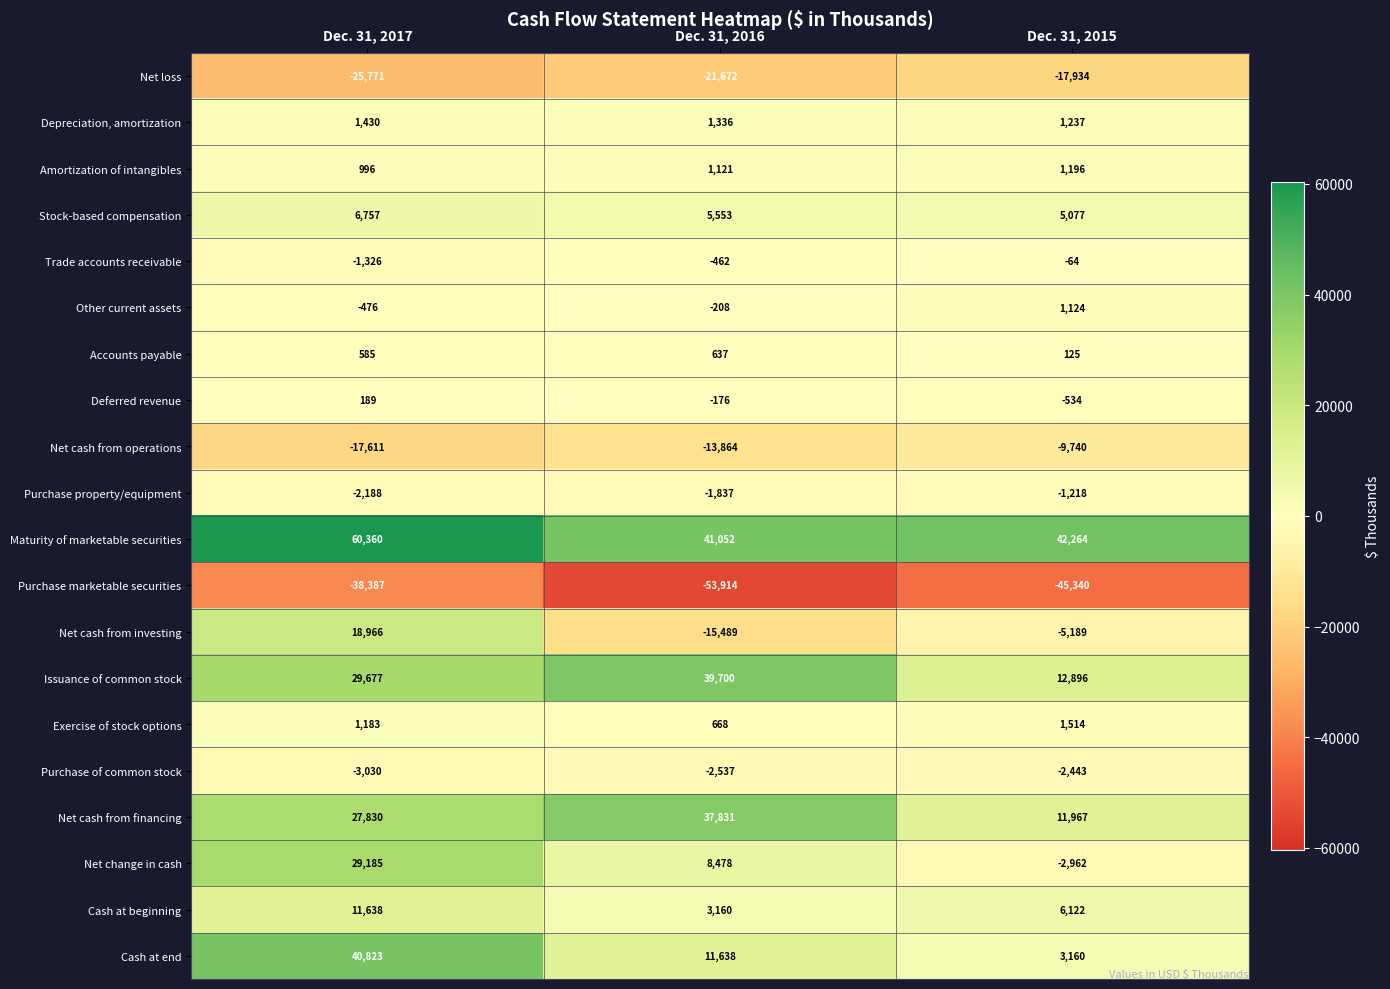

Which series has the largest total across all categories?

Maturity of marketable securities